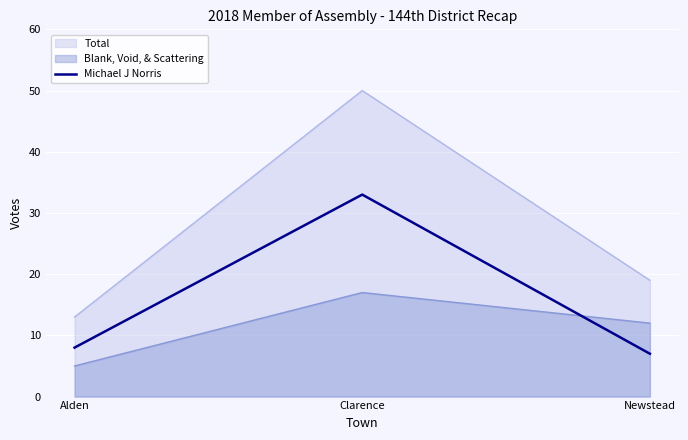

At Newstead, list the series in order from largest to smallest.

Total, Blank, Void, & Scattering, Michael J Norris